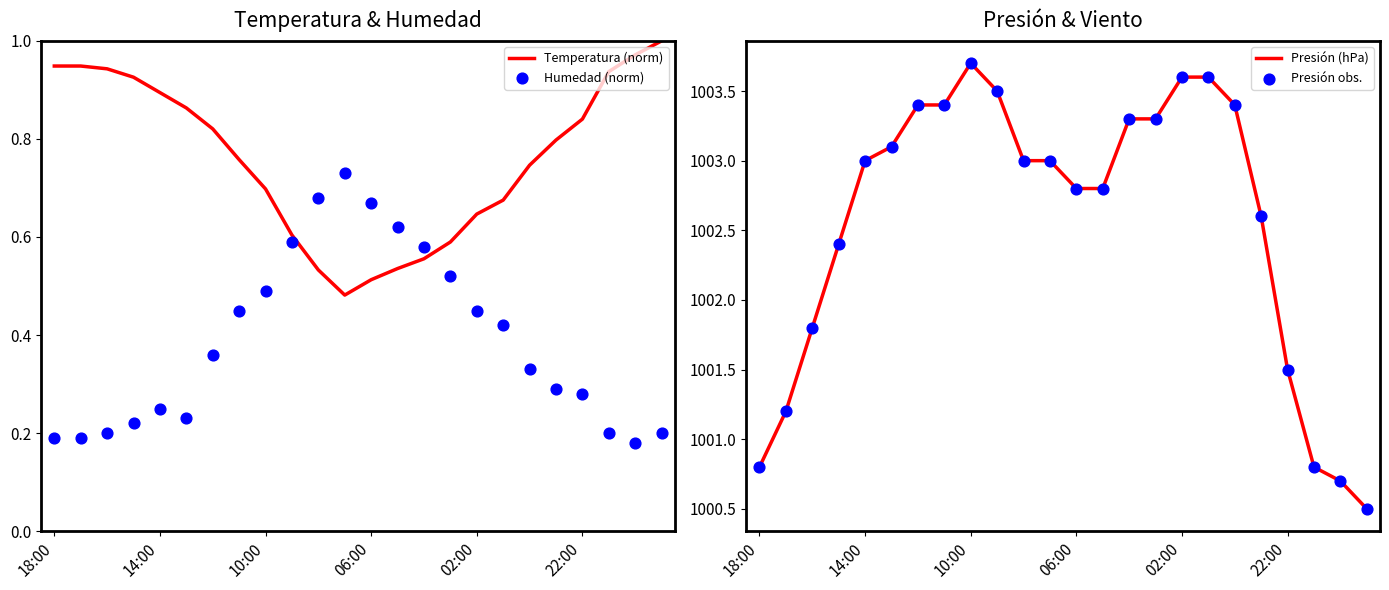

What are all the series names shown in the legend?

Temperatura (norm), Humedad (norm), Presión (hPa), Presión obs.